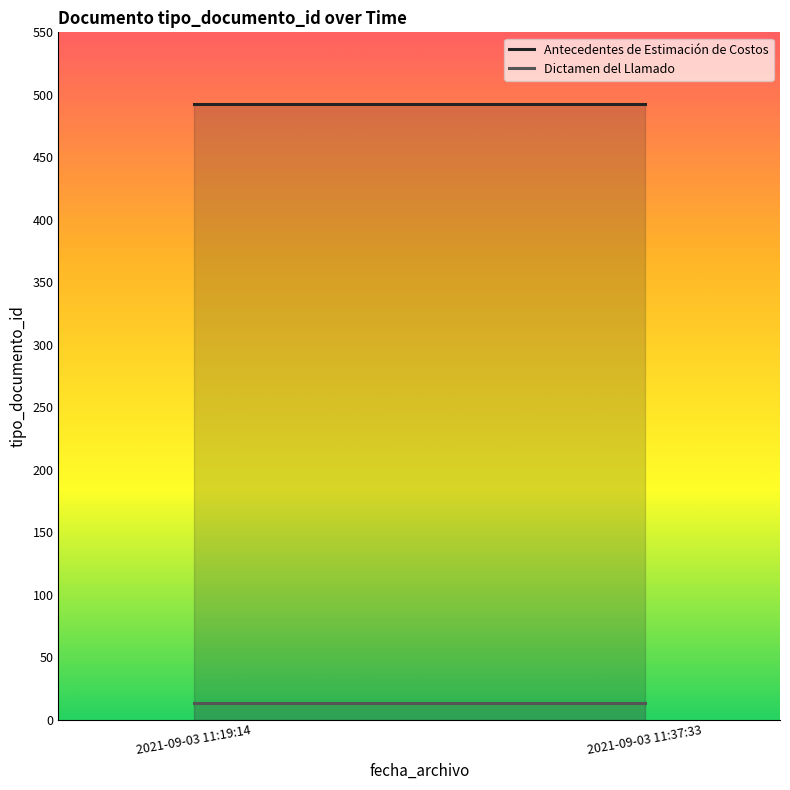

Between 2021-09-03 11:37:33 and 2021-09-03 11:19:14, which is larger?

2021-09-03 11:37:33